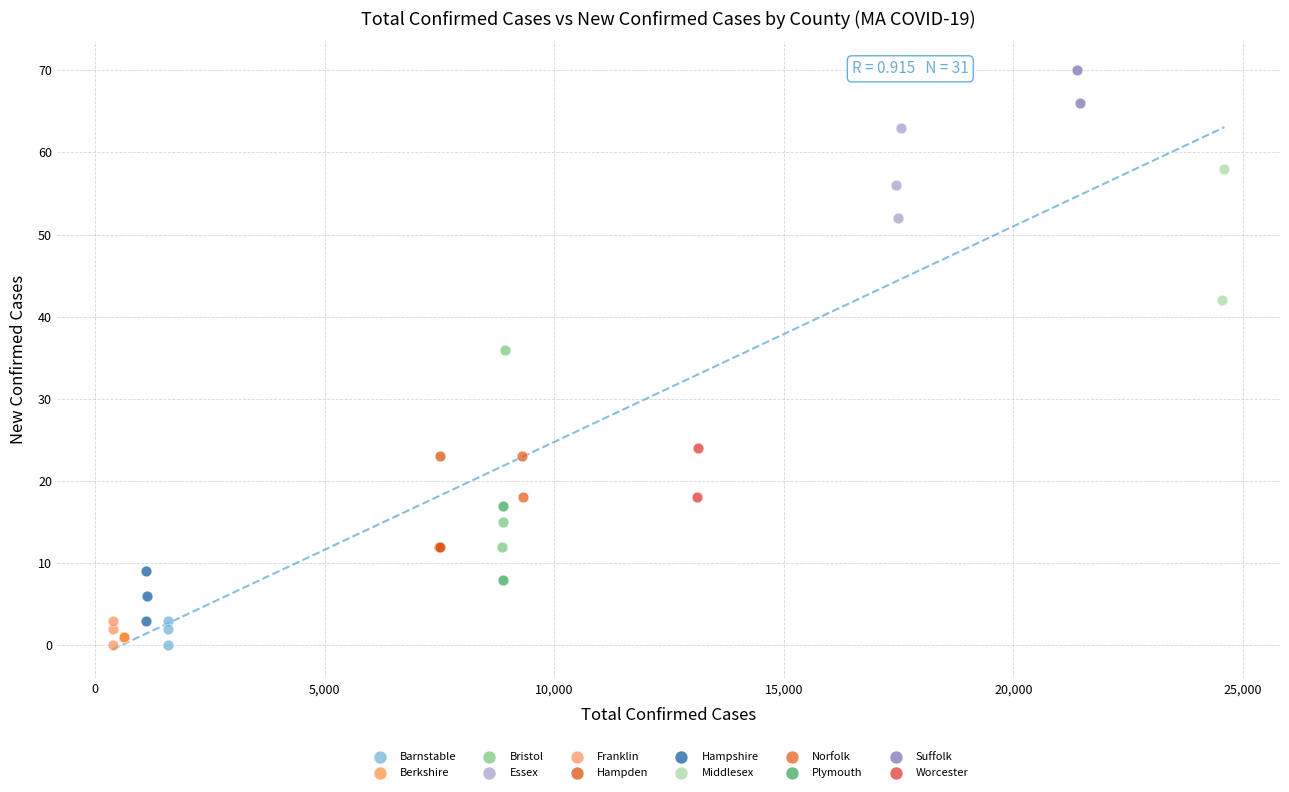

Which series reaches the maximum Y coordinate?

Suffolk